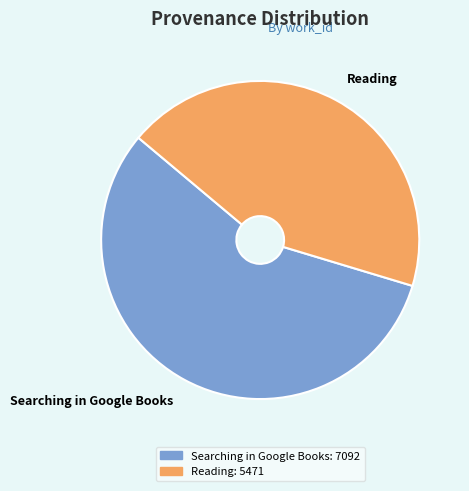

Is there a majority slice in this chart?

Yes